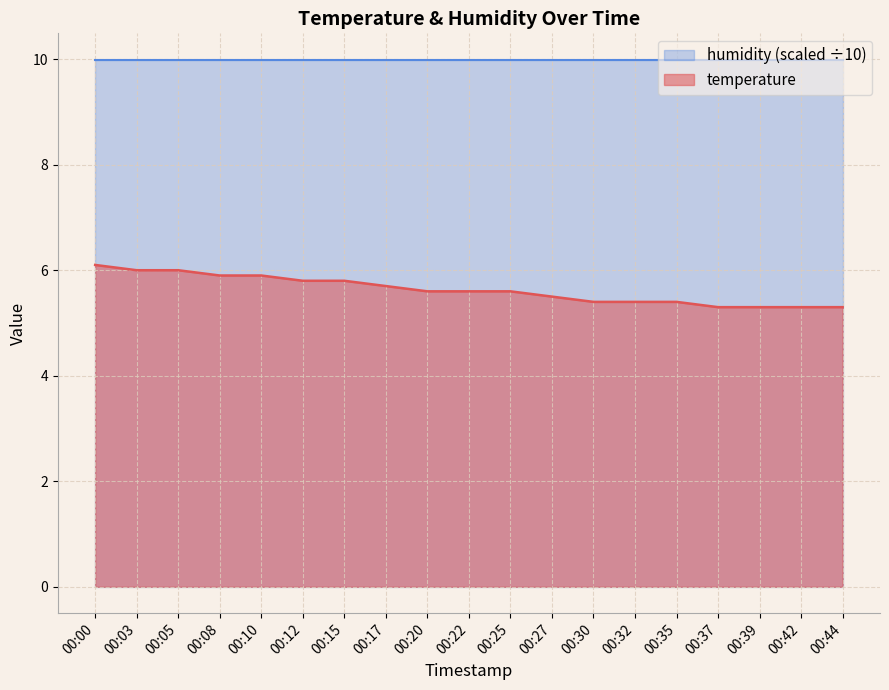

What value does the data have at 00:22?

5.6